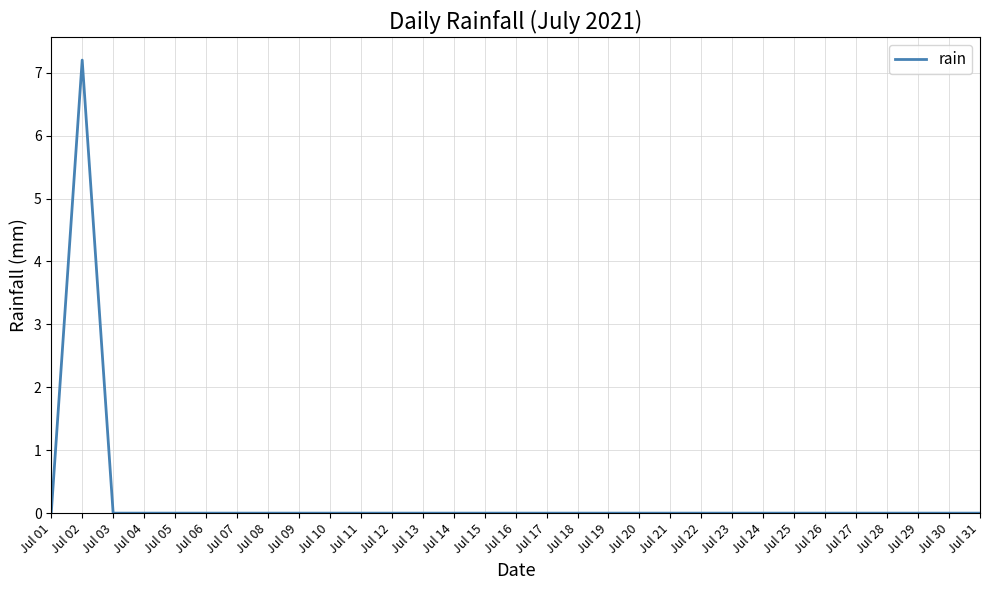

Where is the first local maximum?

Jul 02